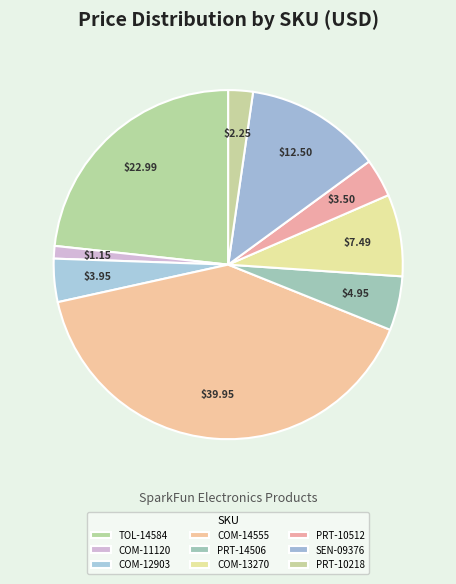

To the nearest percent, what is the combined percentage of COM-11120 and TOL-14584?

24%